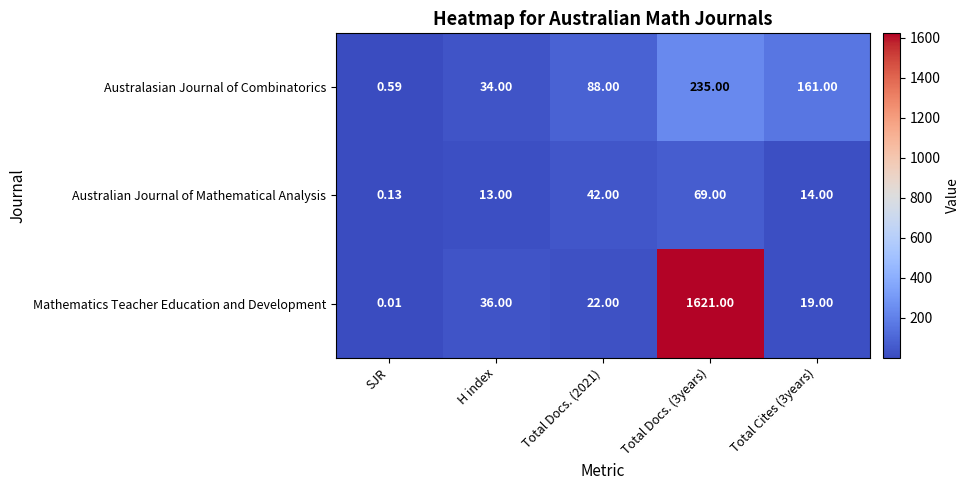

At which label does Mathematics Teacher Education and Development reach its minimum?

SJR